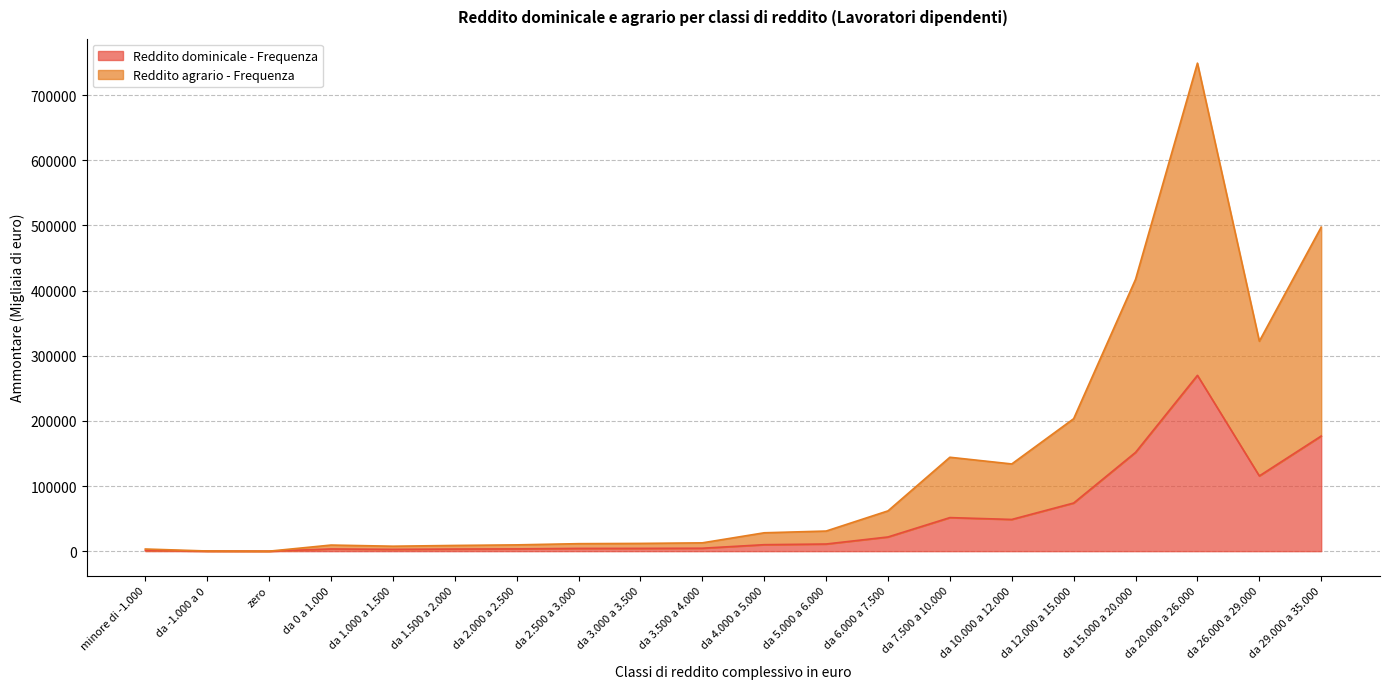

At which category is the sum across all series the highest?

da 20.000 a 26.000